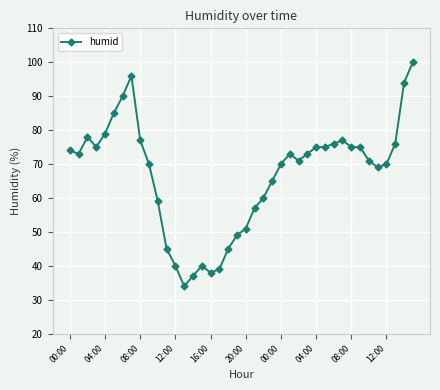

True or false: the data has more than 0 interior local peaks.

True